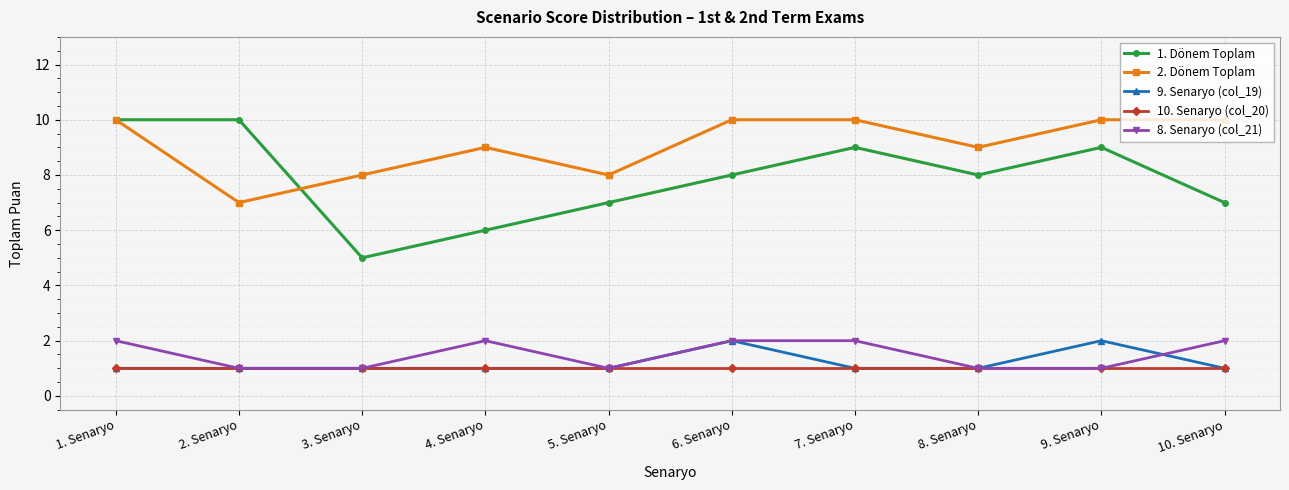

What is the difference between the 8. Senaryo (col_21) values at 9. Senaryo and 1. Senaryo?

1